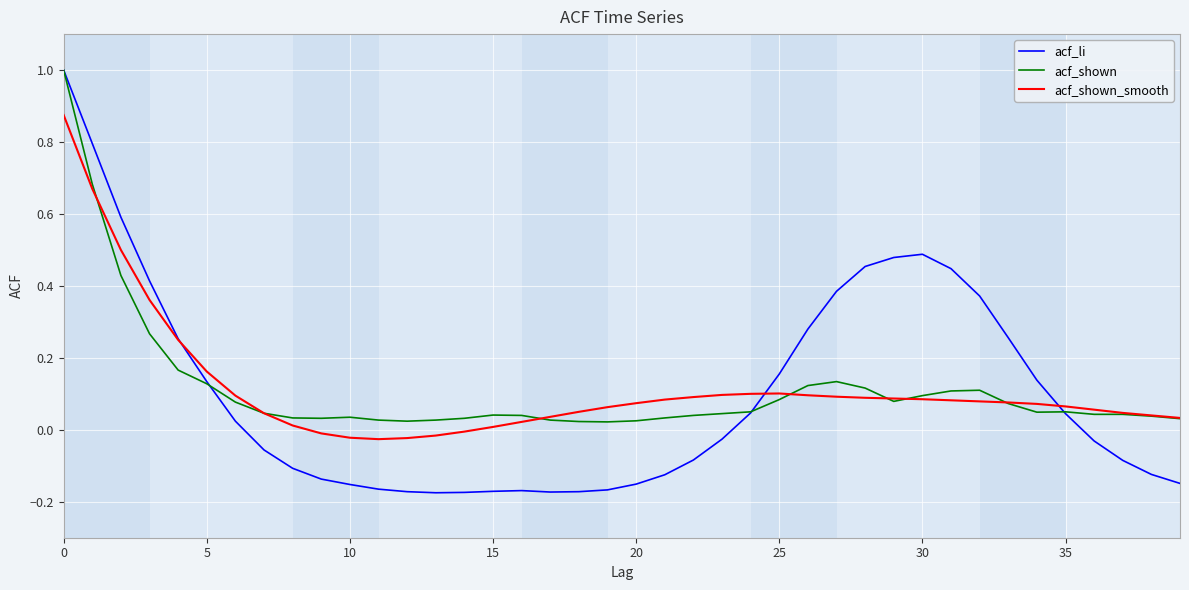

True or false: acf_li has more than 1 interior local peaks.

True